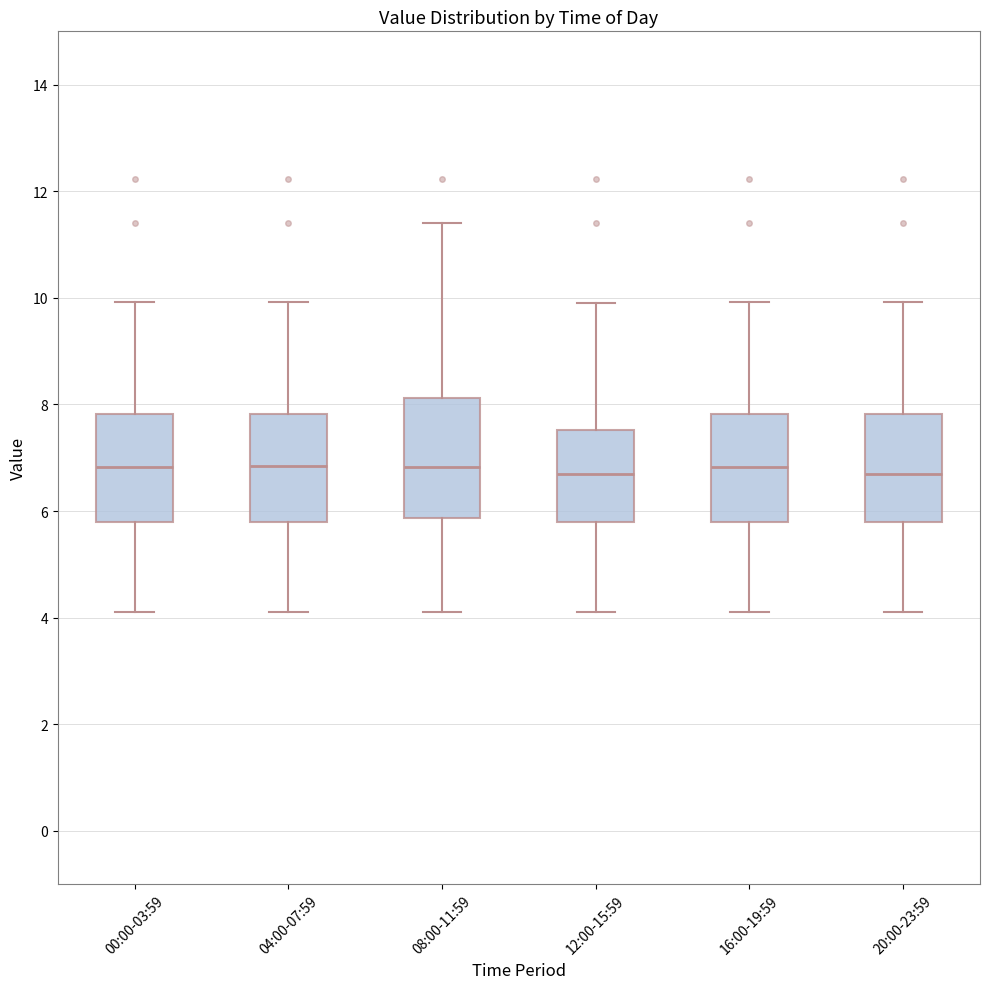

Reading left to right, transcribe this box plot: for each box, give where its median line is, the range the box spans, and where its two whiskers end, as read against the y-axis. The values are not printed on the chart, so give them approximately, as read against the axis.

00:00-03:59: median 6.8, box 5.8 to 7.8, whiskers 4.2 to 10.0
04:00-07:59: median 6.8, box 5.8 to 7.8, whiskers 4.2 to 10.0
08:00-11:59: median 6.8, box 5.8 to 8.2, whiskers 4.2 to 11.4
12:00-15:59: median 6.8, box 5.8 to 7.6, whiskers 4.2 to 10.0
16:00-19:59: median 6.8, box 5.8 to 7.8, whiskers 4.2 to 10.0
20:00-23:59: median 6.8, box 5.8 to 7.8, whiskers 4.2 to 10.0